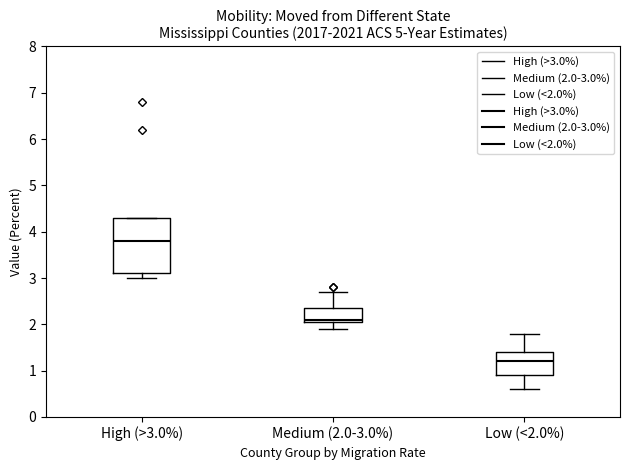

Where is the upper edge of the box for Low (<2.0%) on the y-axis? The values are not printed on the chart, so give them approximately, as read against the axis.

1.4